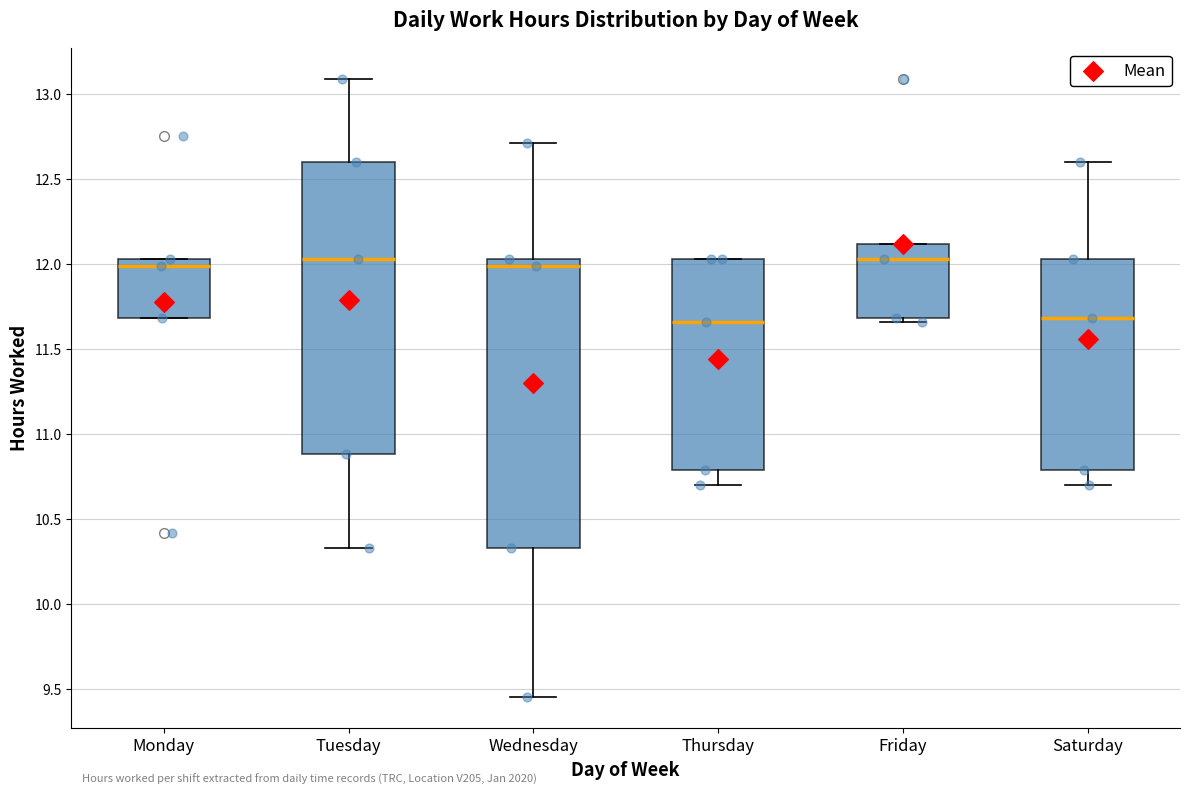

Reading left to right, transcribe this box plot: for each box, give where its median line is, the range the box spans, and where its two whiskers end, as read against the y-axis. The values are not printed on the chart, so give them approximately, as read against the axis.

Monday: median 12.00, box 11.70 to 12.05, whiskers 11.70 to 12.05
Tuesday: median 12.05, box 10.90 to 12.60, whiskers 10.35 to 13.10
Wednesday: median 12.00, box 10.35 to 12.05, whiskers 9.45 to 12.70
Thursday: median 11.65, box 10.80 to 12.05, whiskers 10.70 to 12.05
Friday: median 12.05, box 11.70 to 12.10, whiskers 11.65 to 12.10
Saturday: median 11.70, box 10.80 to 12.05, whiskers 10.70 to 12.60